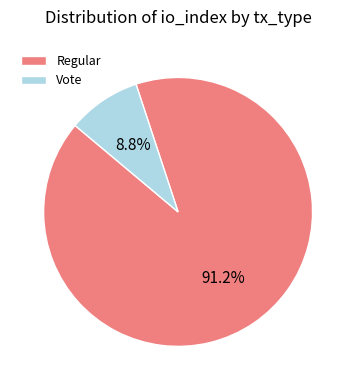

To the nearest percent, what is the average slice percentage?

50%